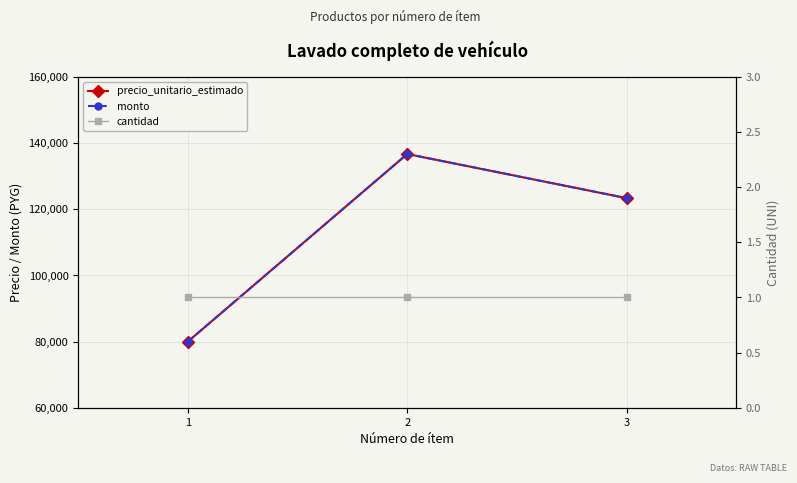

What are all the series names shown in the legend?

precio_unitario_estimado, monto, cantidad